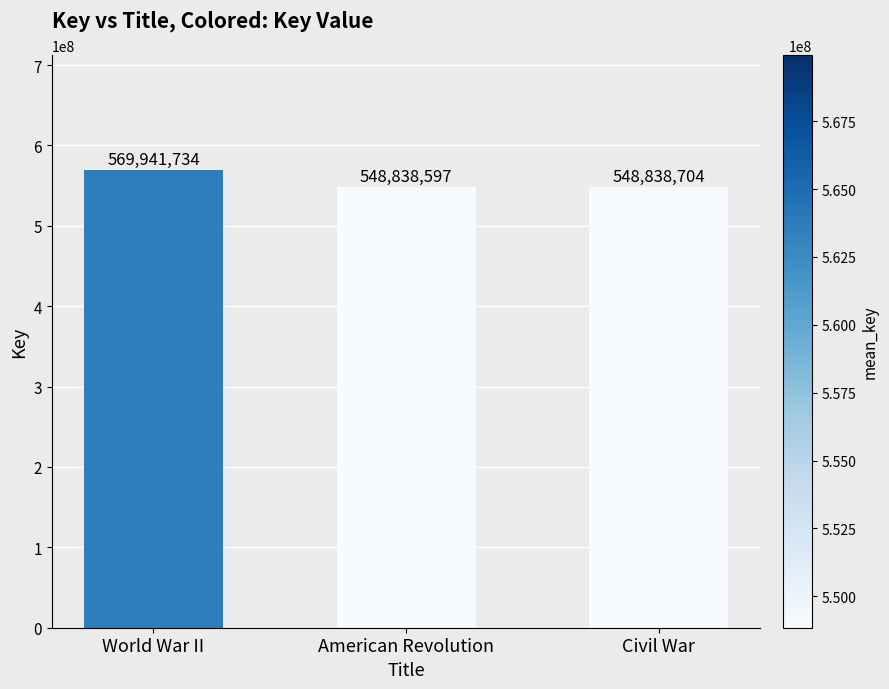

Between World War II and American Revolution, which is larger?

World War II